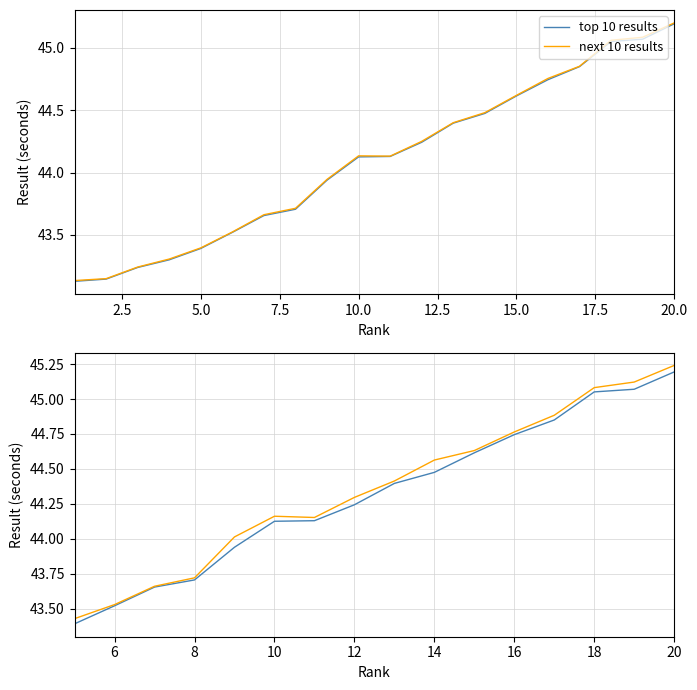

Reading left to right, extract all data points from this chart.

top 10 results: 43.4	43.5	43.7	43.7	43.9	44.1	44.1	44.2	44.4	44.5	44.6	44.7	44.9	45.1	45.1	45.2
next 10 results: 43.4	43.5	43.7	43.7	44.0	44.2	44.2	44.3	44.4	44.6	44.6	44.8	44.9	45.1	45.1	45.2